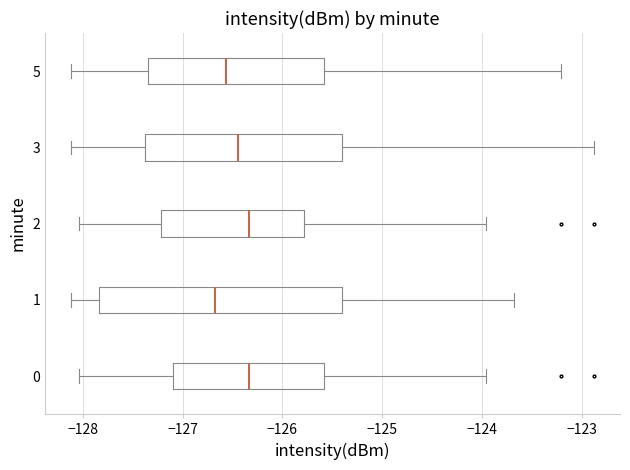

Comparing the boxes themselves (not the whiskers), which one is the widest?

1